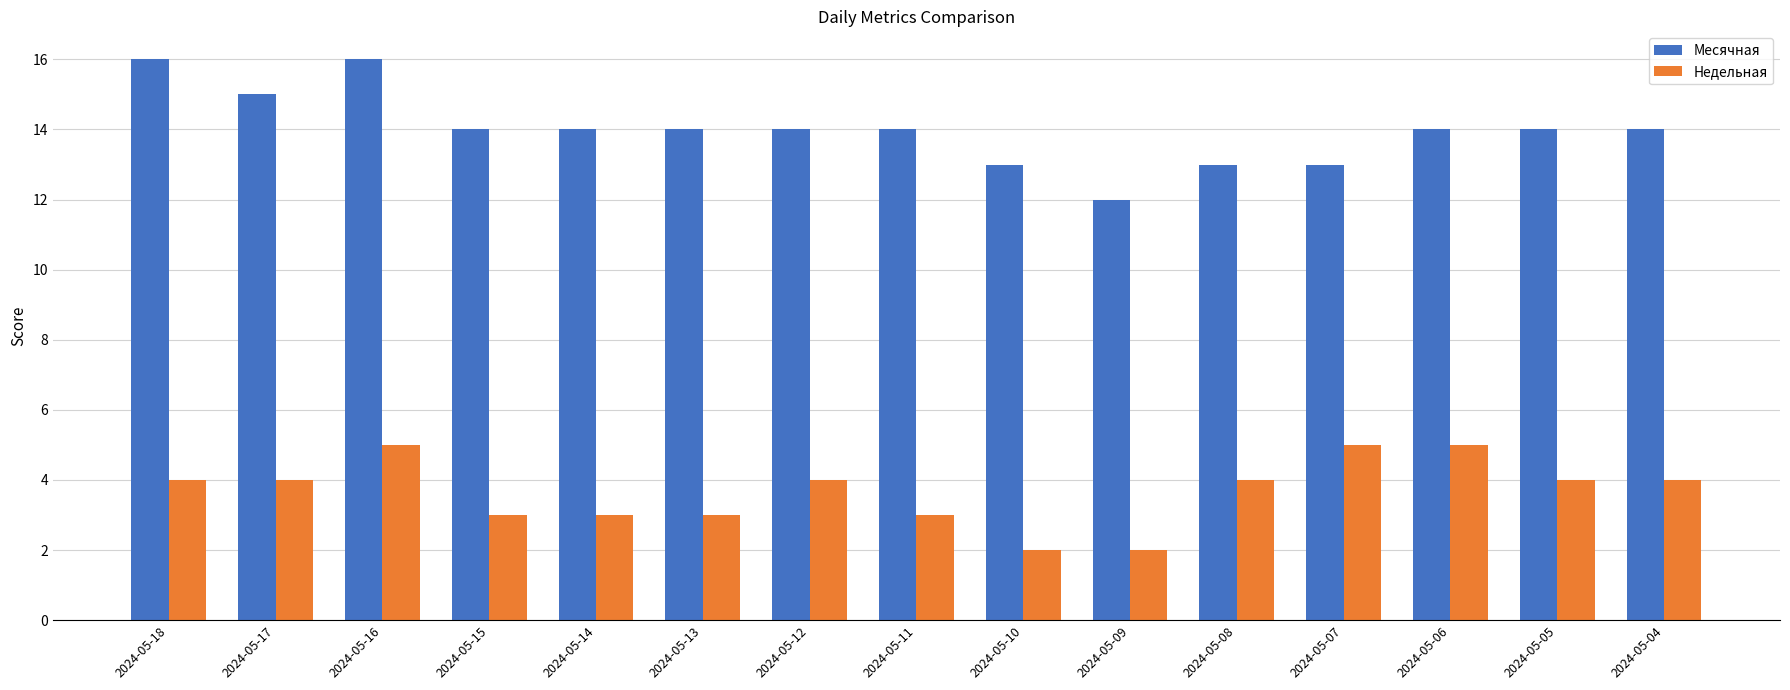

What is the difference between the maximum and minimum values in the Месячная series?

4